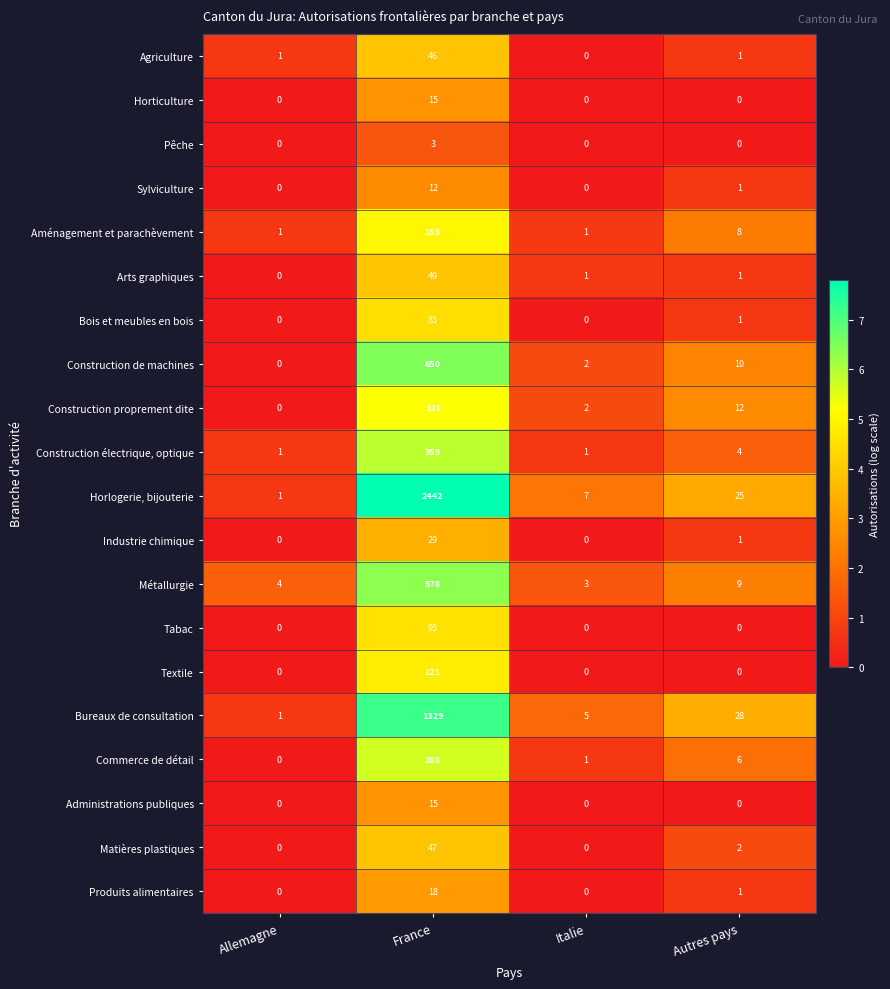

Which series has the largest total across all categories?

Horlogerie, bijouterie